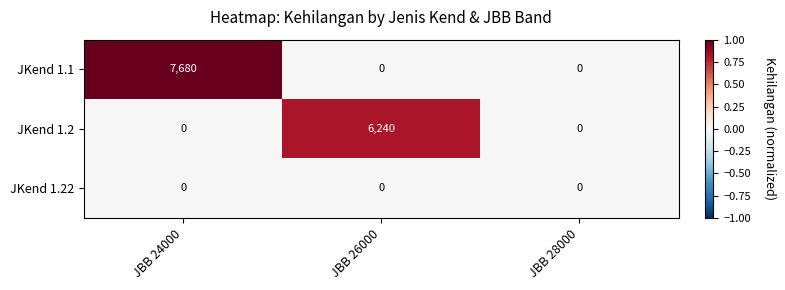

How many JKend 1.2 values are between 0 and 6240?

3